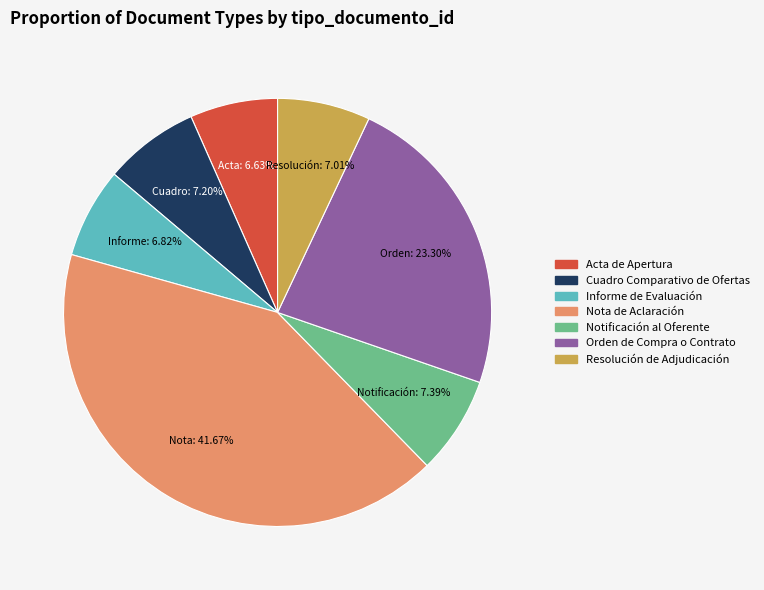

How much of the chart is everything except Resolución de Adjudicación?

93.0%